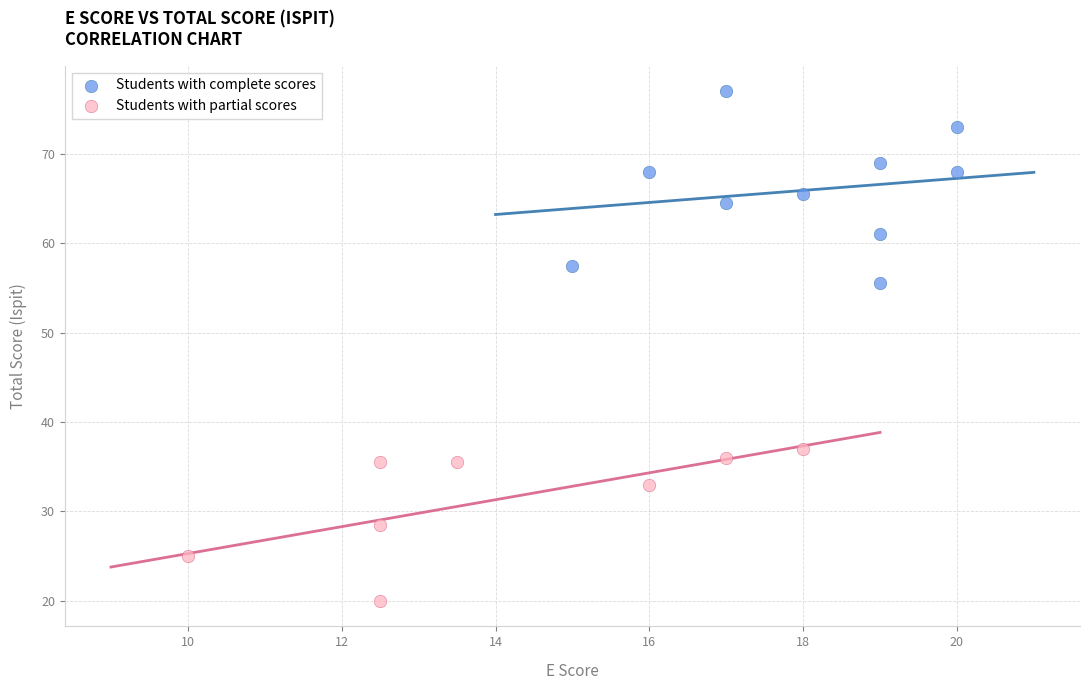

Which series contains the lowest Y value?

Students with partial scores